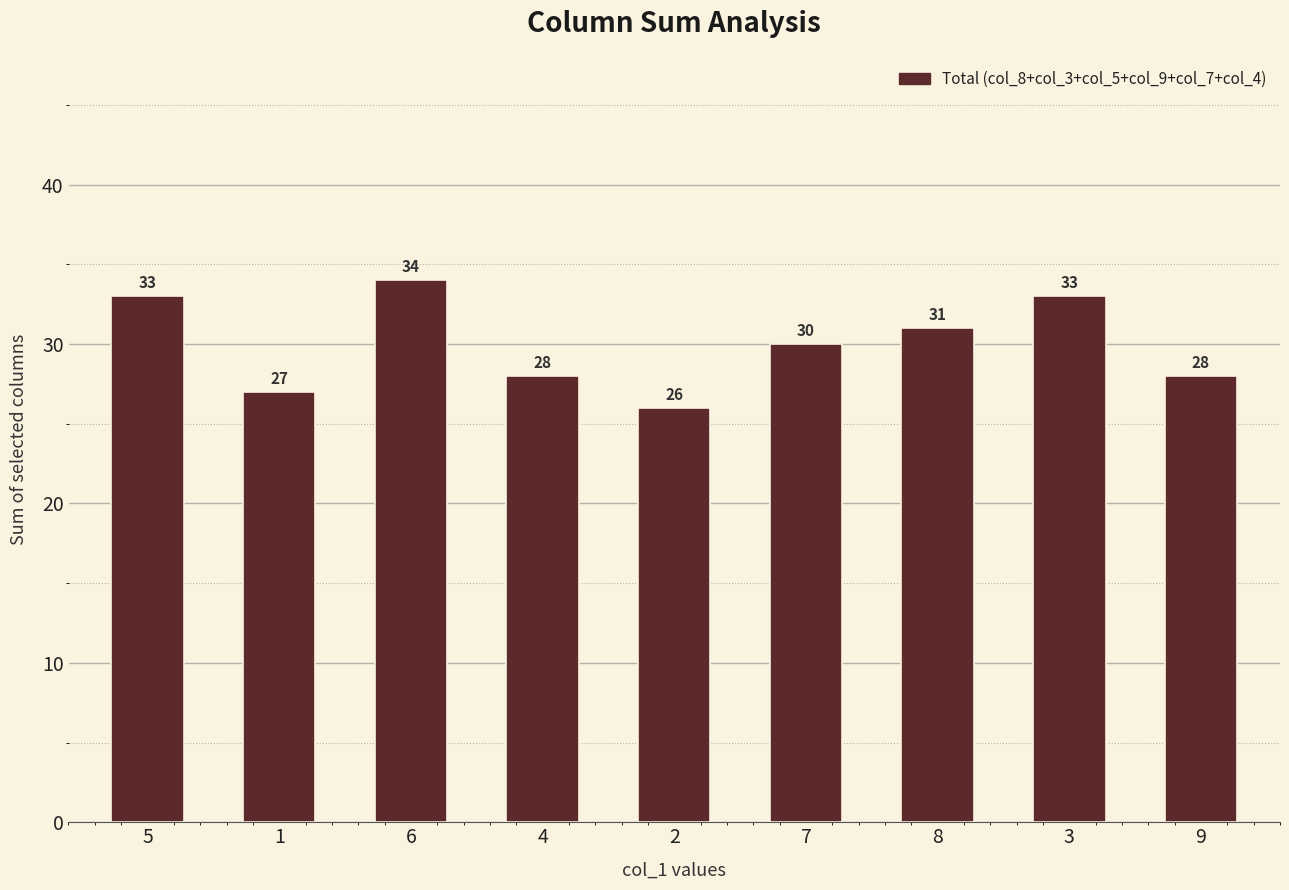

What is the change in value from 1 to 9?

+1